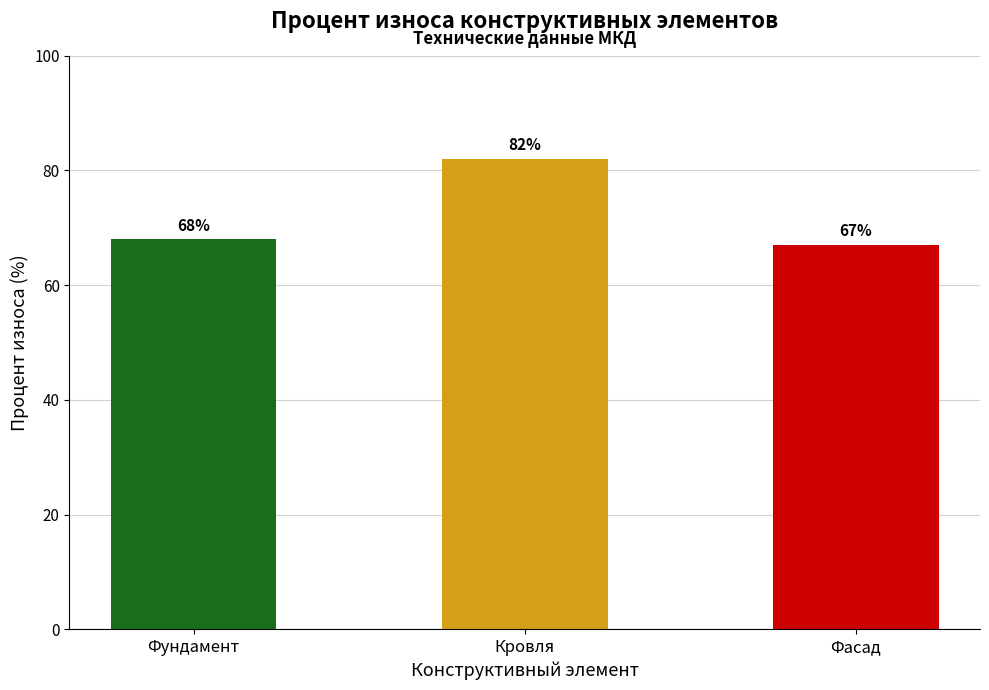

True or false: the data shows 88 at Фасад.

False